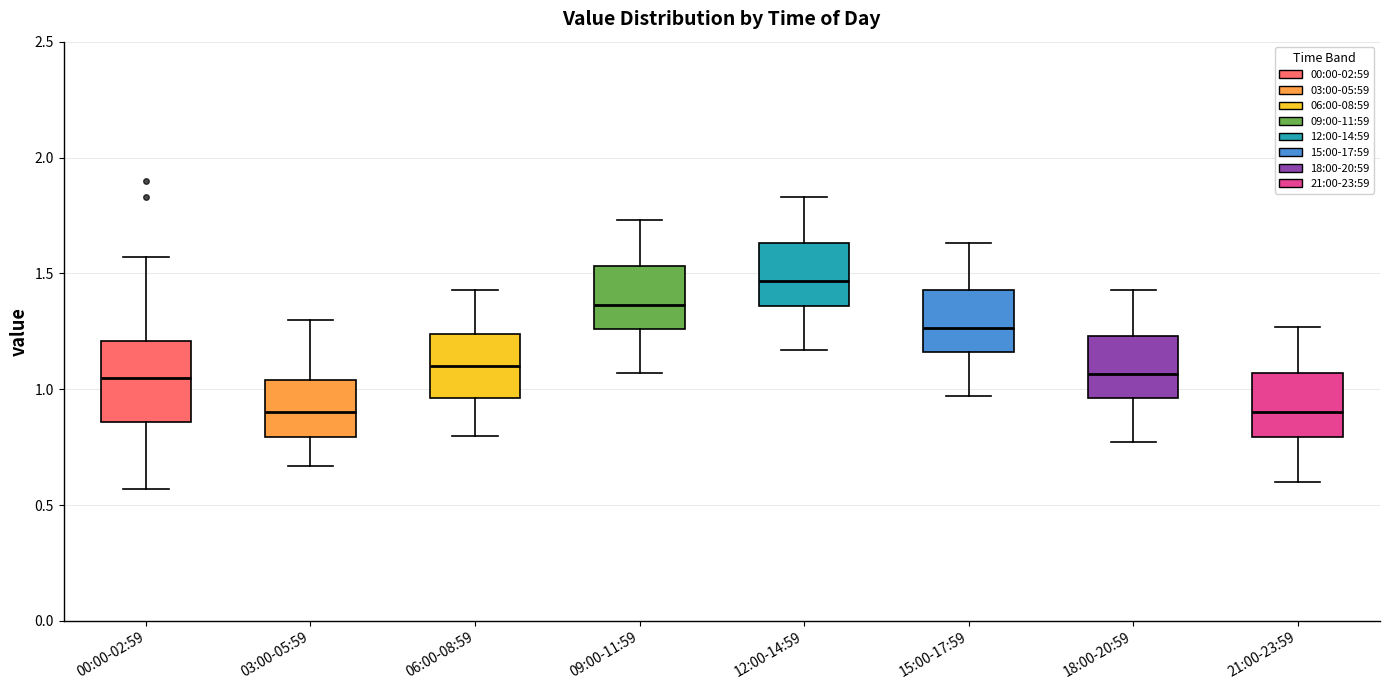

Which box's median line is the highest?

12:00-14:59